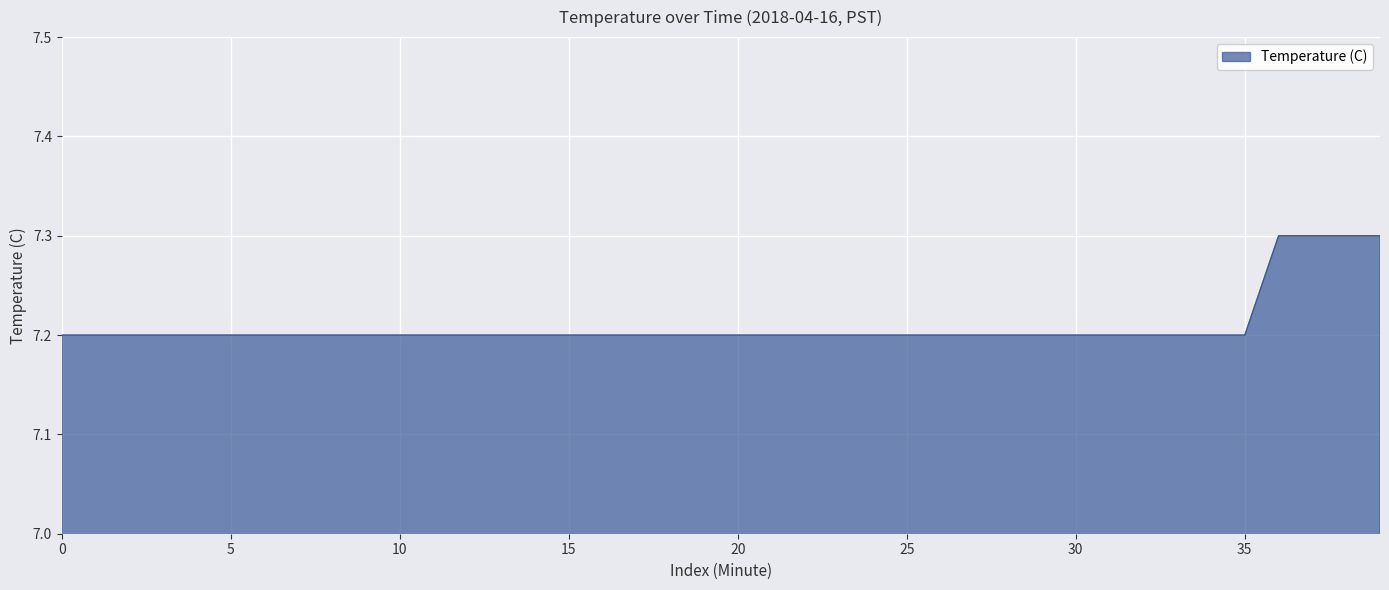

What is the greatest value displayed?

7.3